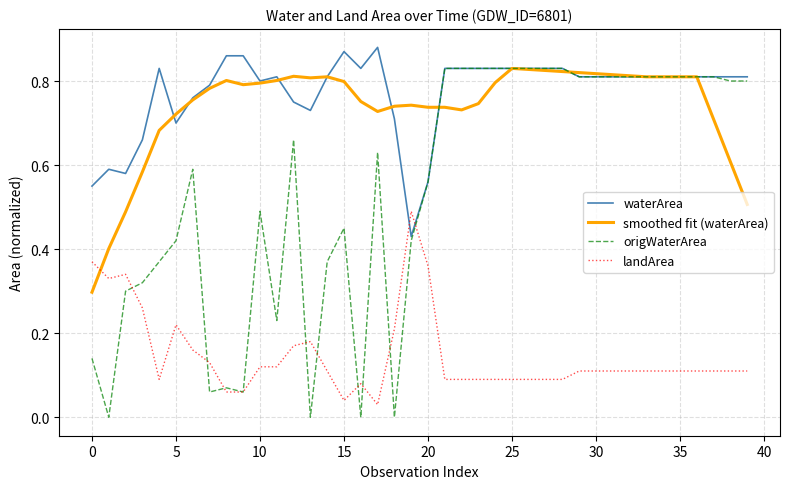

Which series has the largest range (max minus min)?

origWaterArea